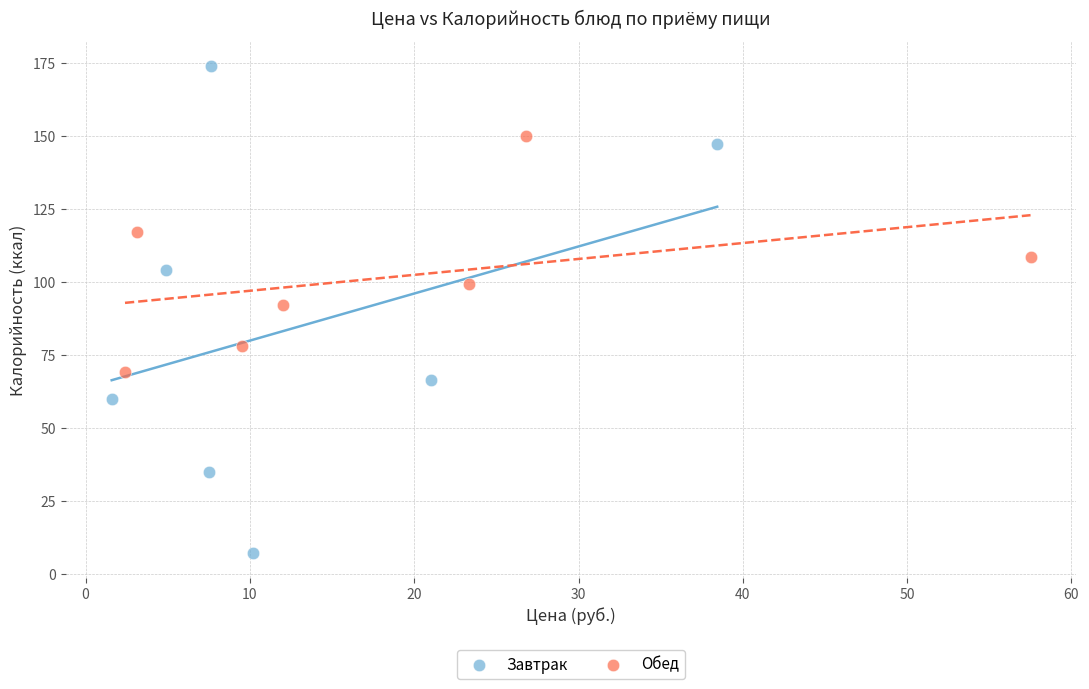

Which series reaches the minimum Y coordinate?

Завтрак